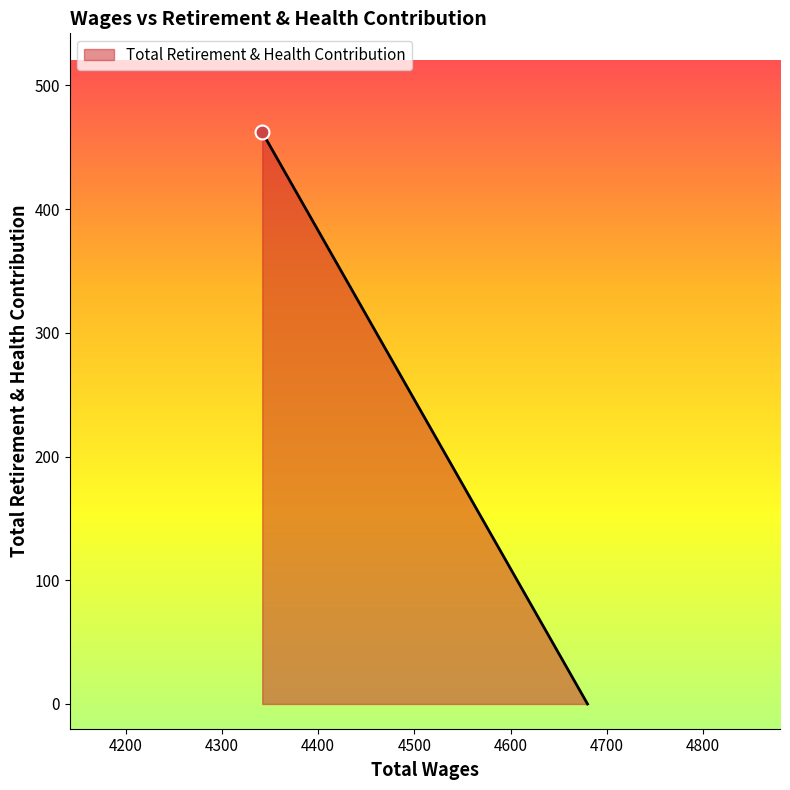

At which label is the value closest to 231?

4680.0